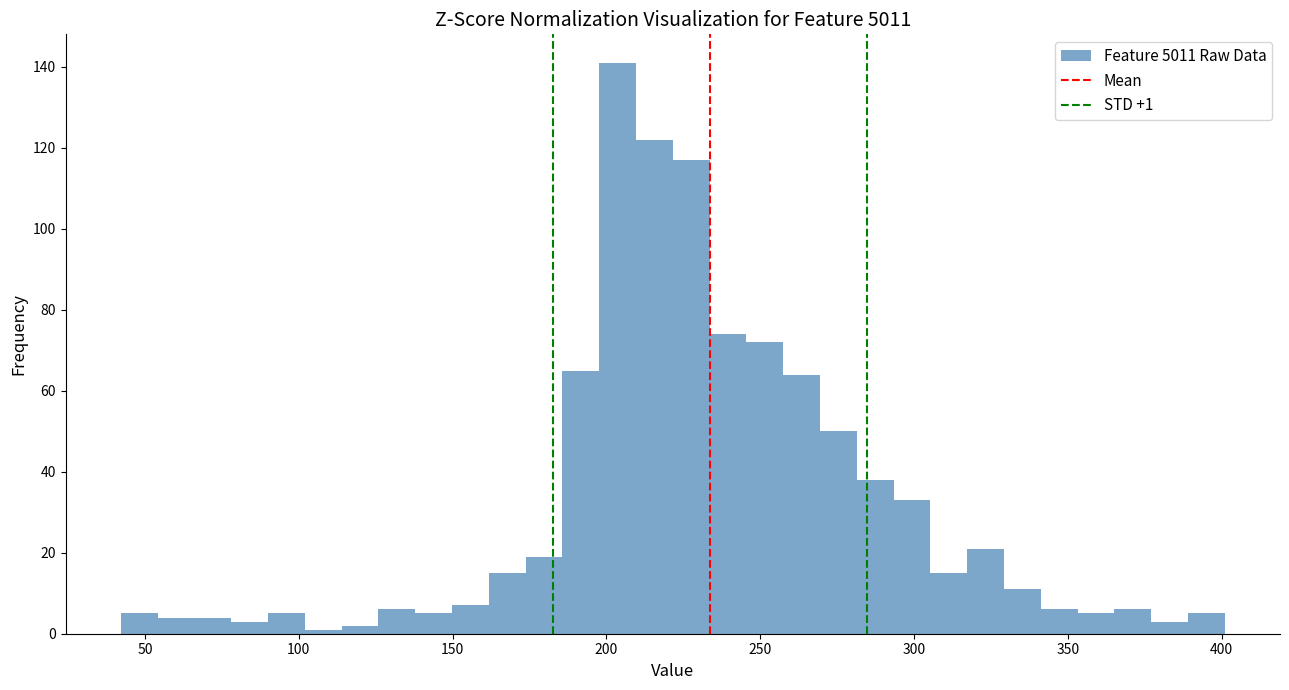

Around what value on the x-axis is the tallest bar? Give the approximate position of its centre, as read against the axis.

205